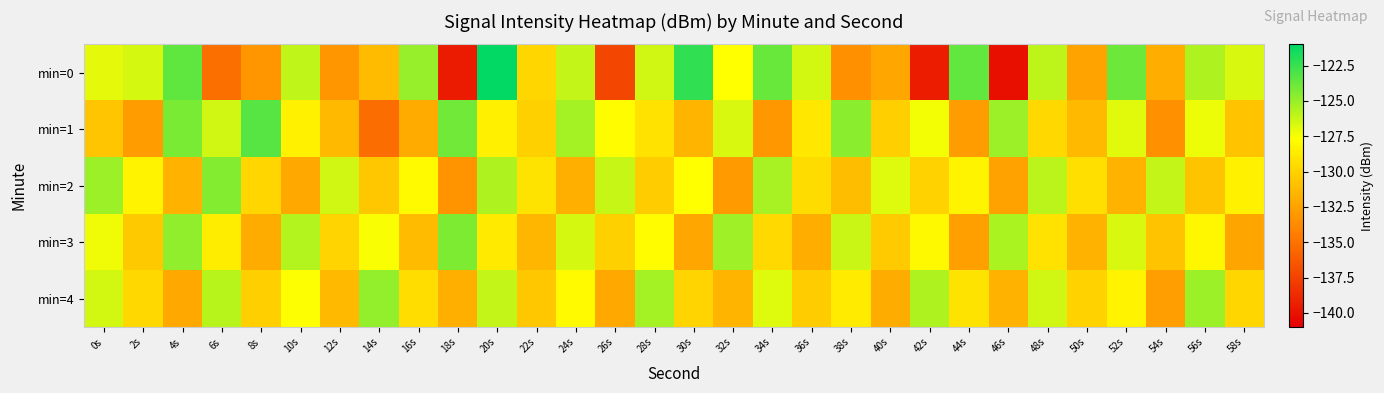

What is the maximum value shown in the chart?

-121.2